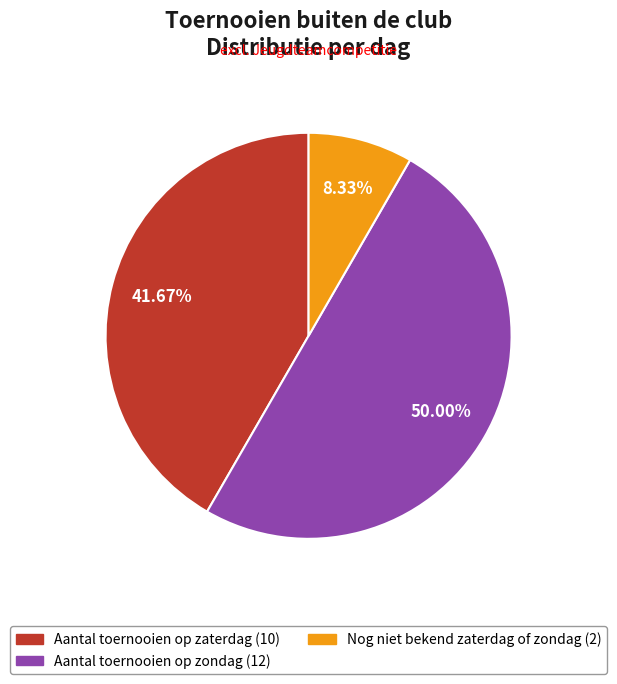

The Aantal toernooien op zondag slice represents 43% of the pie. True or false?

False